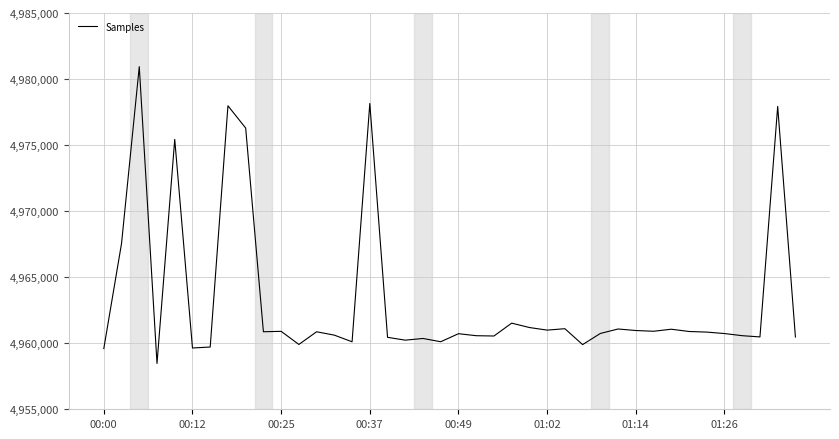

What is the greatest value displayed?

4980936